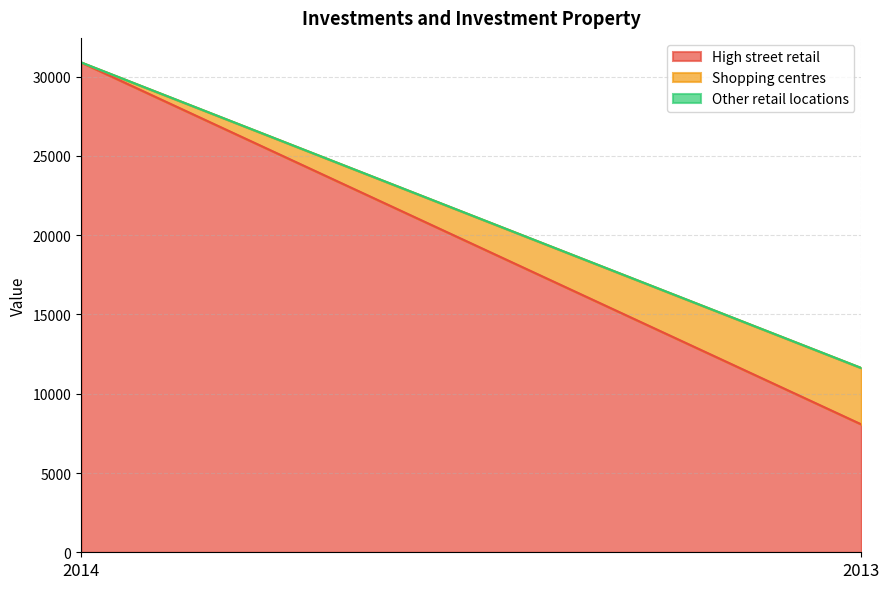

What is the maximum value for High street retail?

30900.2